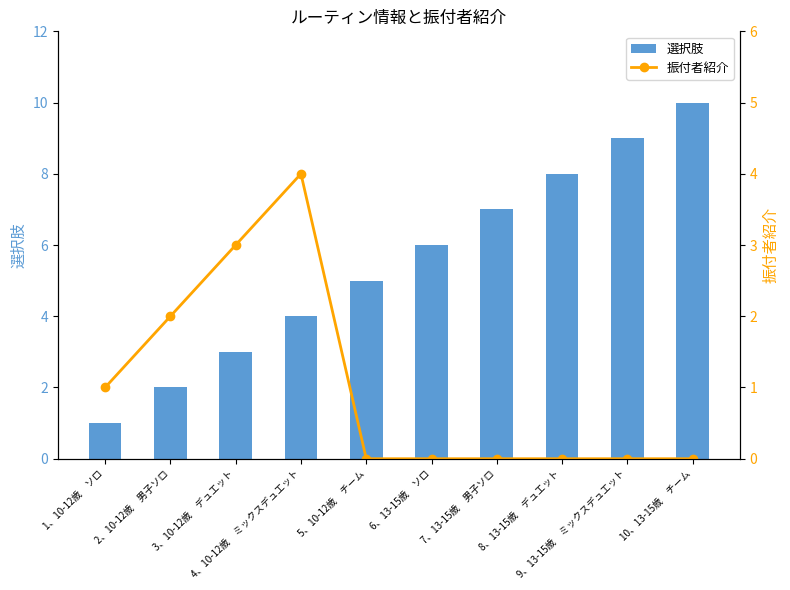

What is the highest value of the 振付者紹介 series?

4